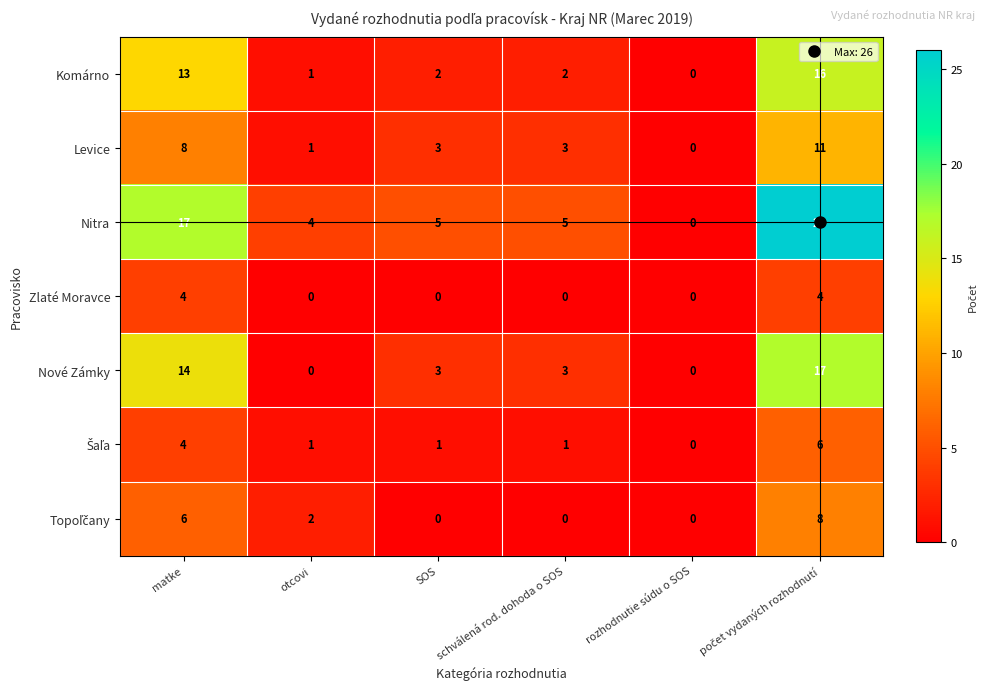

True or false: Nitra has a value of -16 at rozhodnutie súdu o SOS.

False